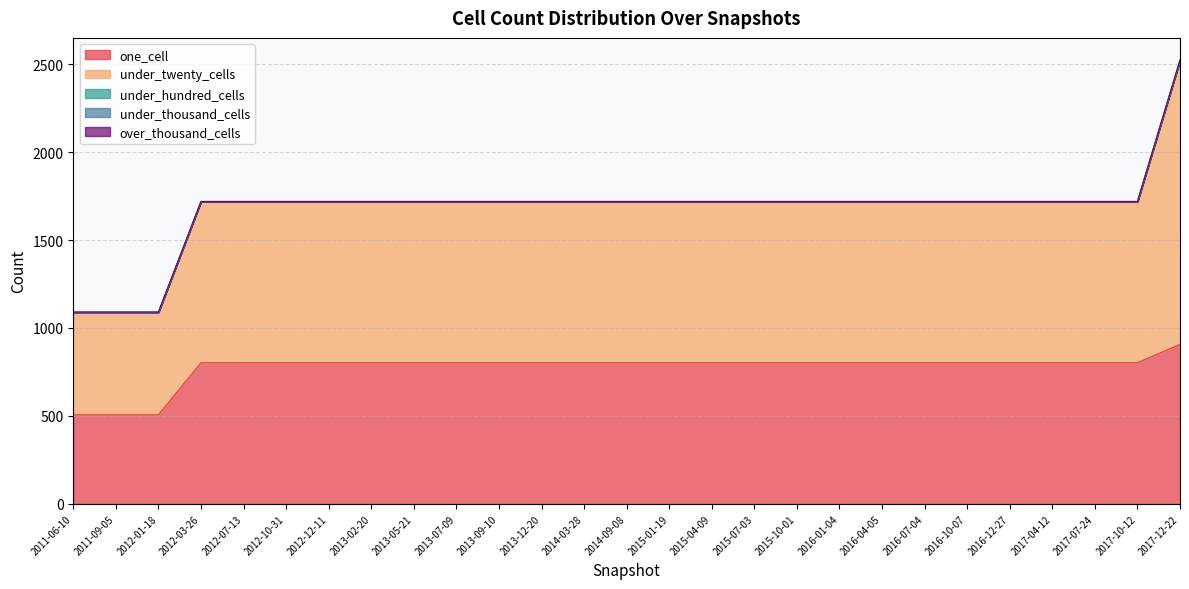

Count the number of data series in this chart.

5